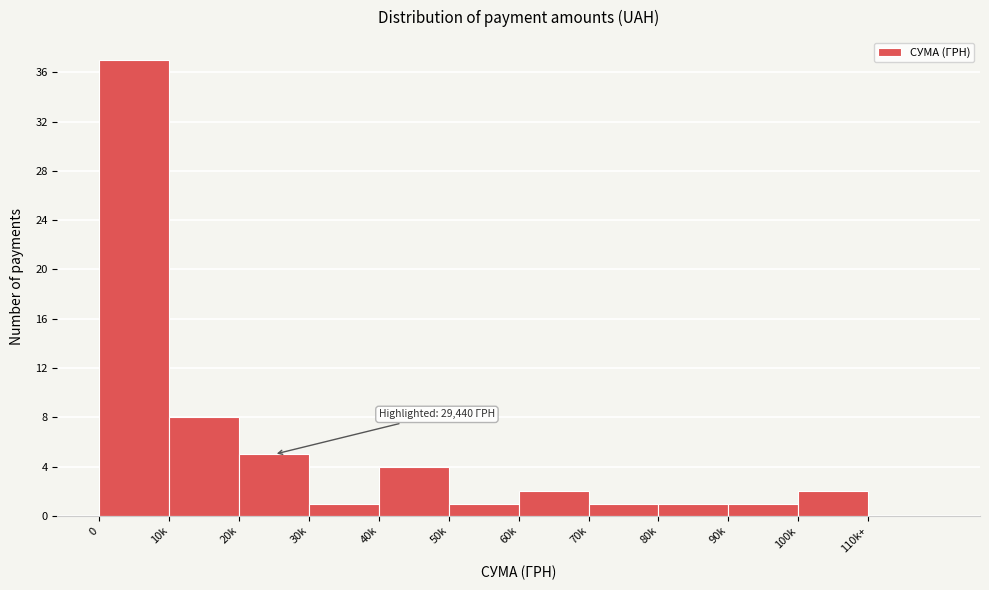

Reading right to left, transcribe all the data shown in this chart.

110k+=0	100k=2	90k=1	80k=1	70k=1	60k=2	50k=1	40k=4	30k=1	20k=5	10k=8	0=37